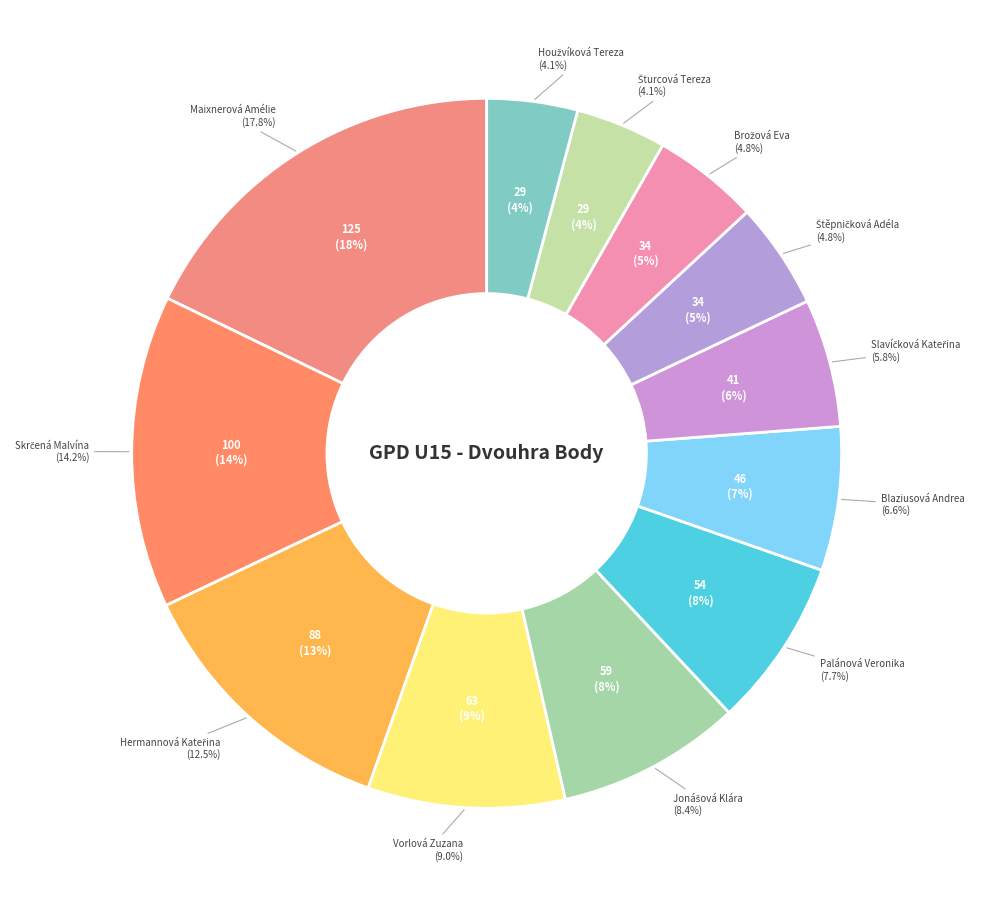

Between Vorlová Zuzana and Jonášová Klára, which is larger?

Vorlová Zuzana